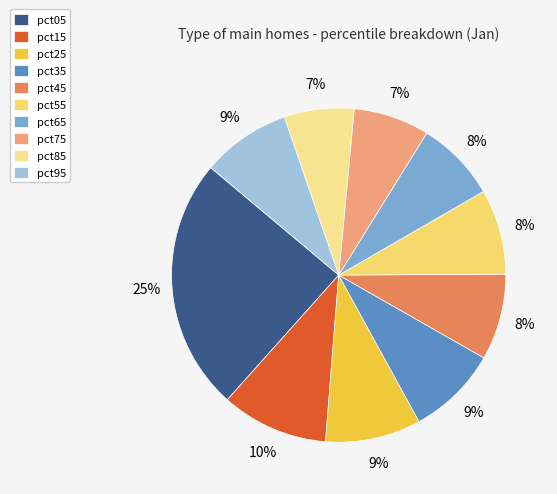

To the nearest percent, what portion does pct95 represent?

9%